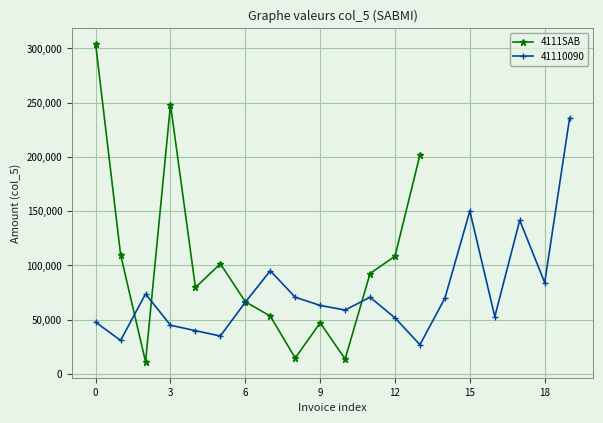

How many interior local valleys does the 4111SAB series have?

4